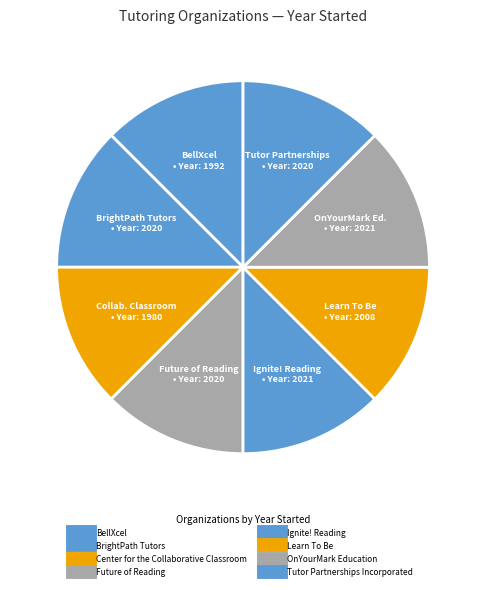

How many segments does this pie chart have?

8